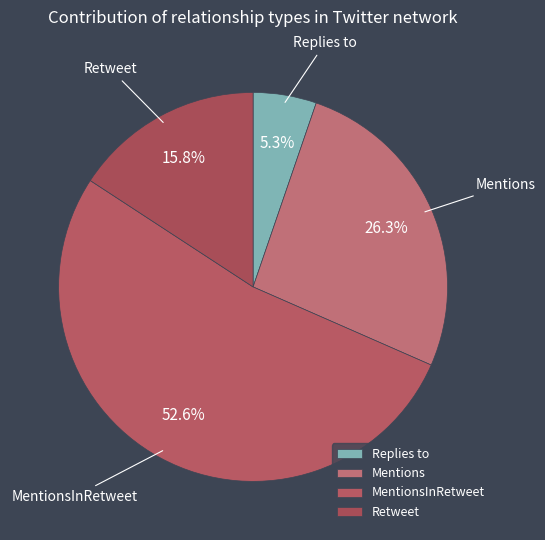

Combined, do MentionsInRetweet and Replies to account for over 50%?

Yes